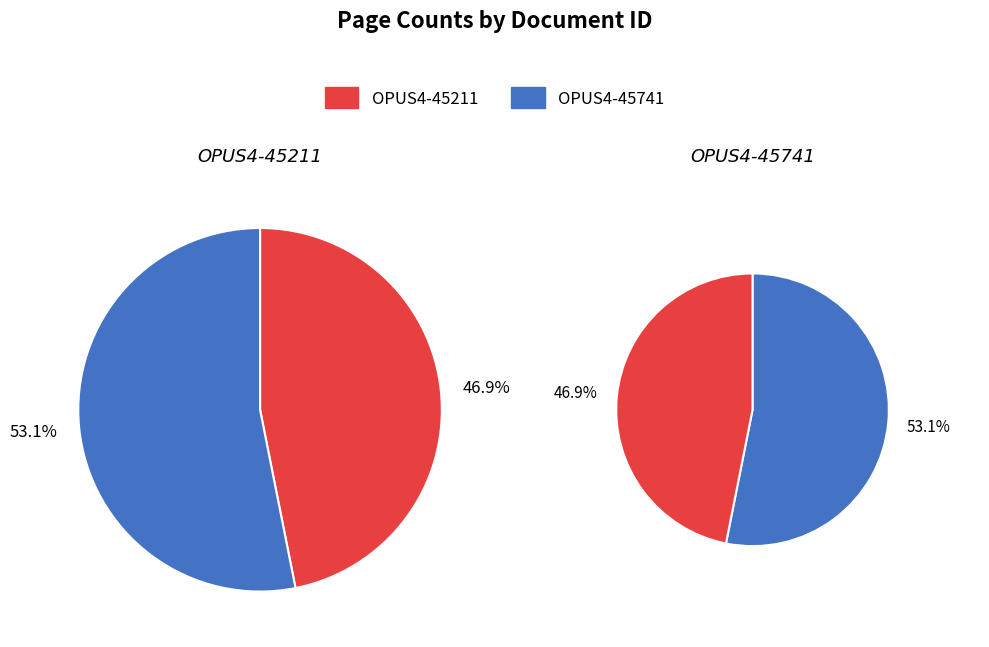

What percentage is the OPUS4-45741 slice, to the nearest percent?

53%